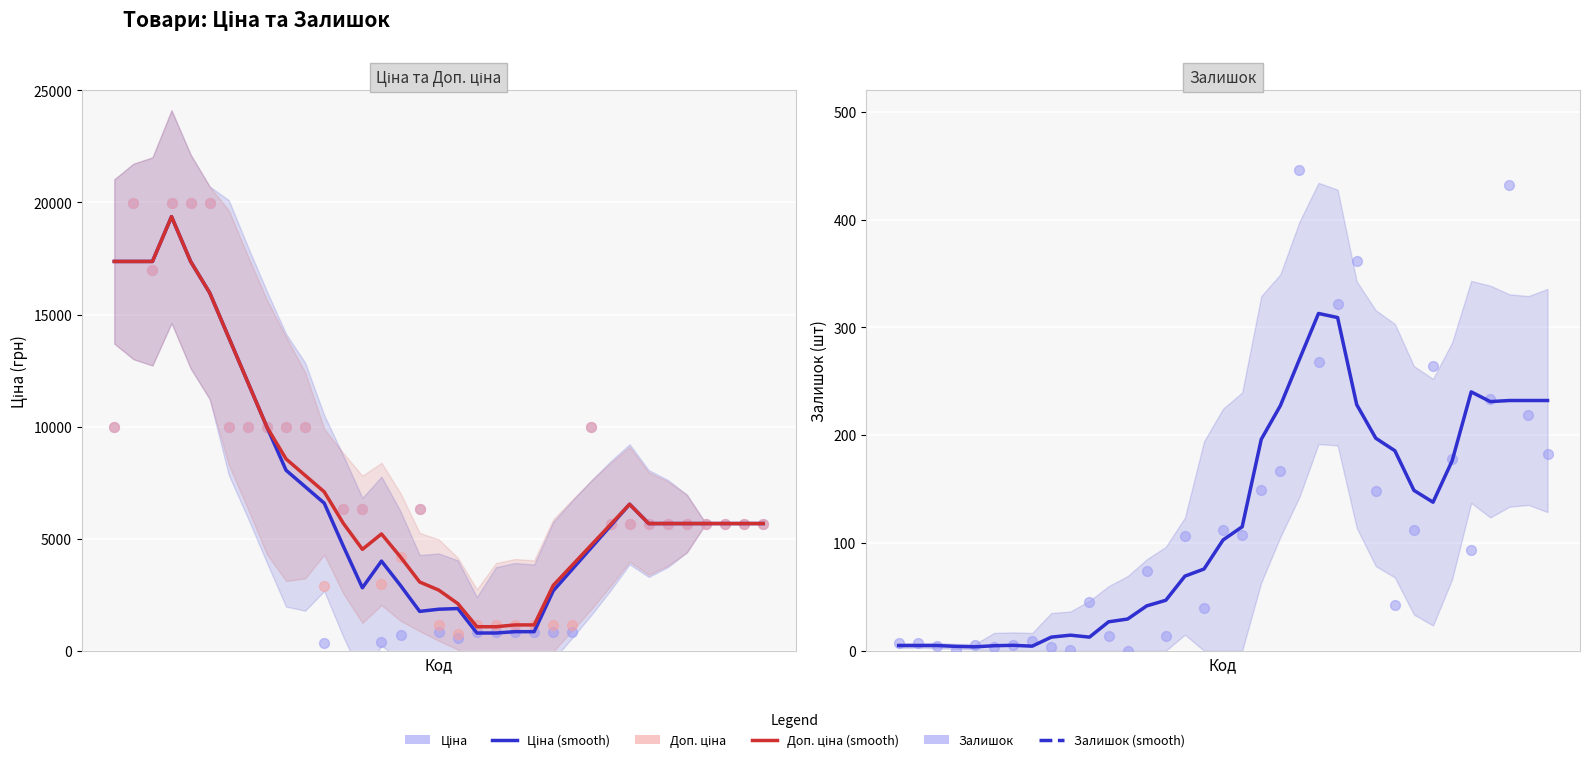

At how many categories does at least one series exceed 18696?

4